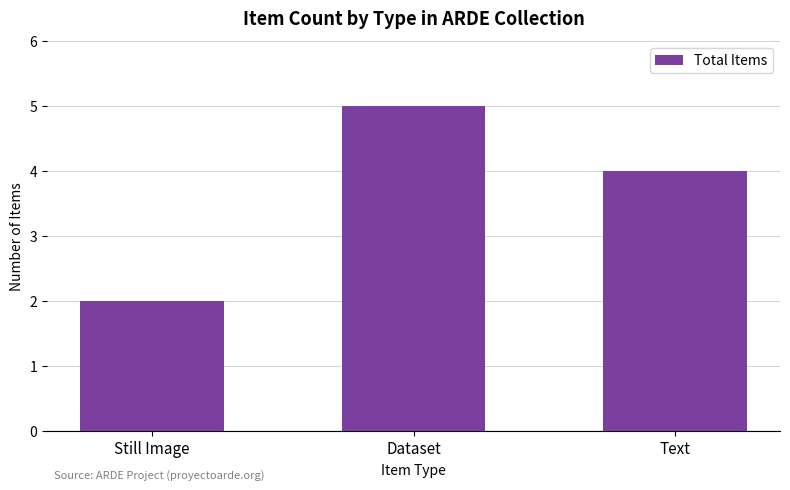

The value at Dataset is 5. True or false?

True